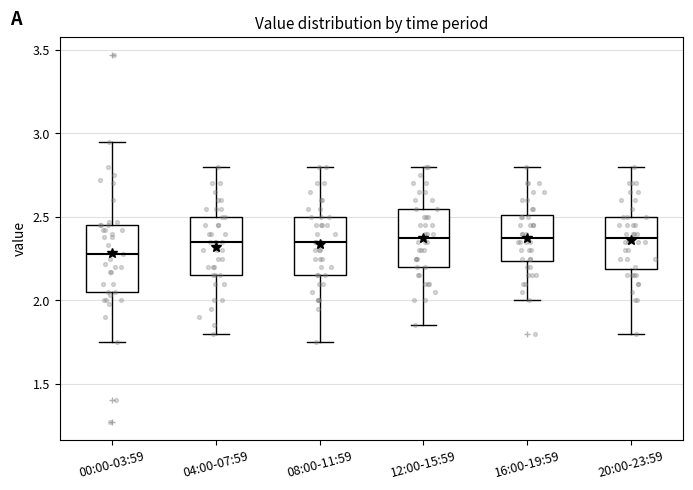

Where does the lower whisker of the box for 16:00-19:59 end on the y-axis? The values are not printed on the chart, so give them approximately, as read against the axis.

2.00